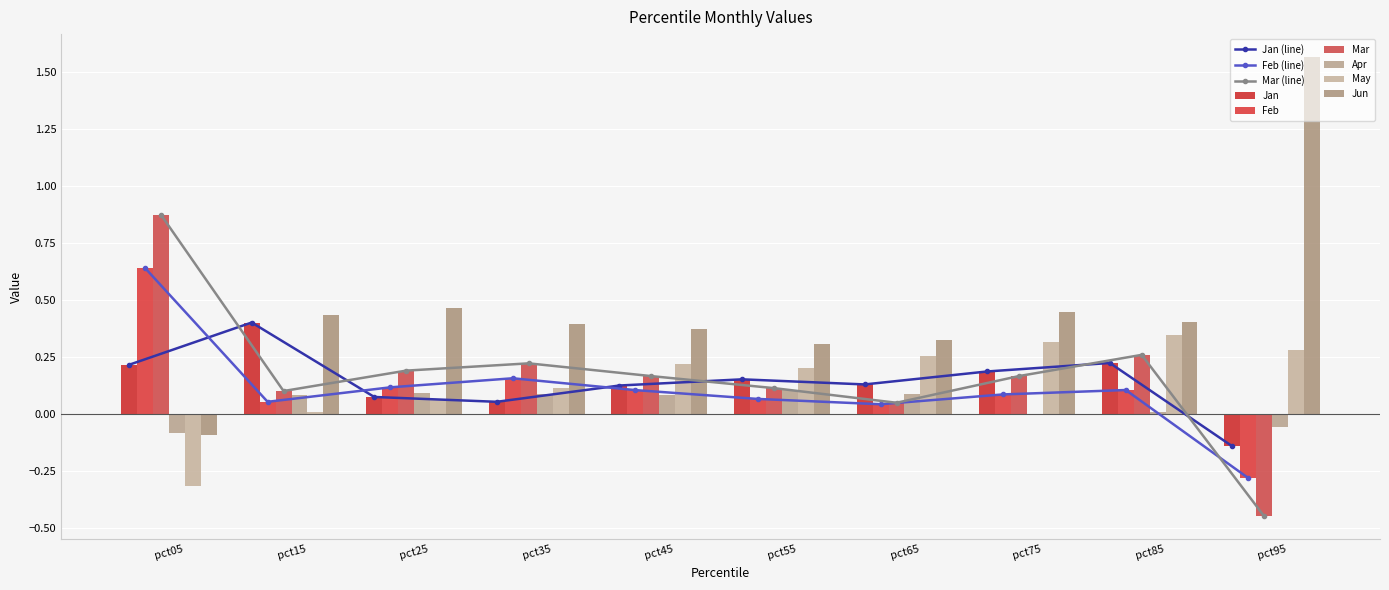

How many values in the Jan series are below 0?

1